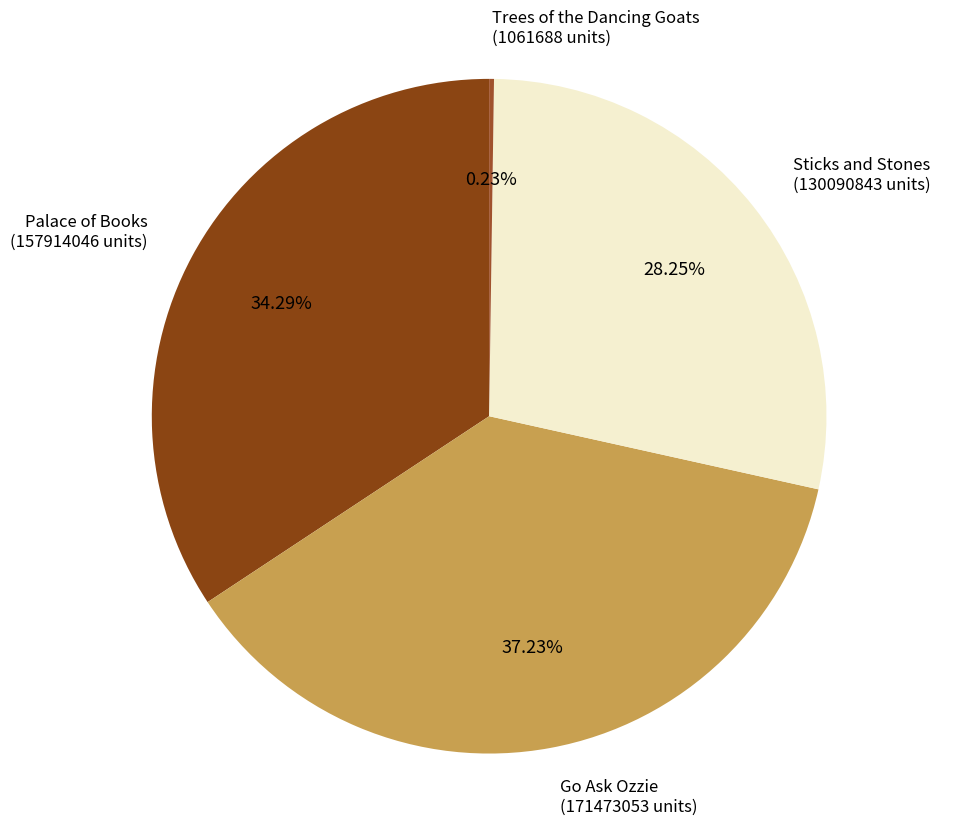

Do Go Ask Ozzie and Sticks and Stones together represent more than half of the pie?

Yes